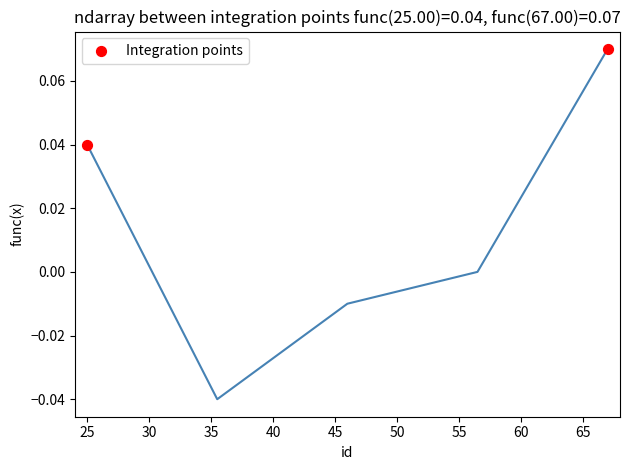

What is the range of X values (max minus min)?

42.0